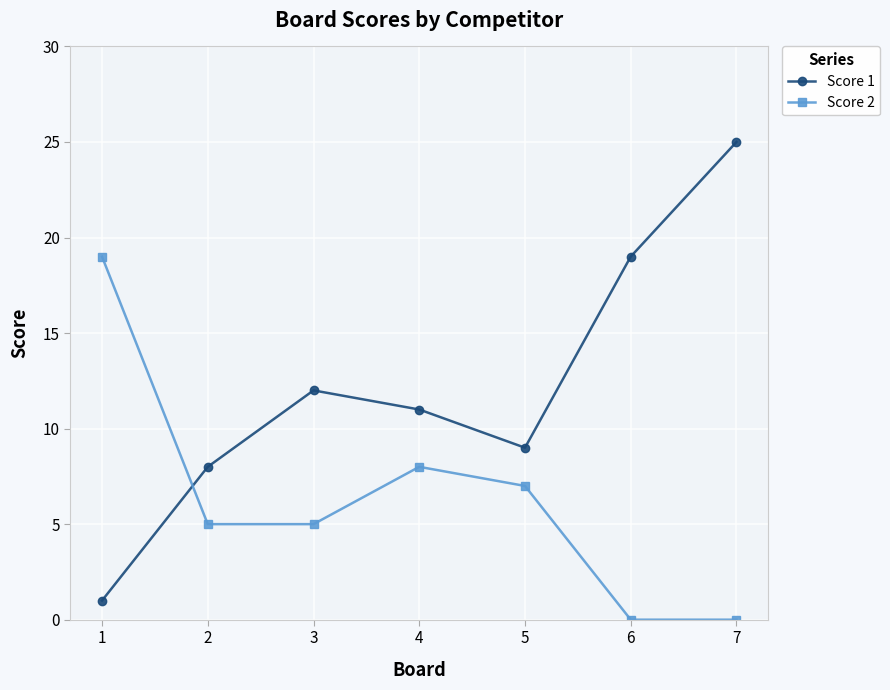

How many categories are shown in the chart?

7